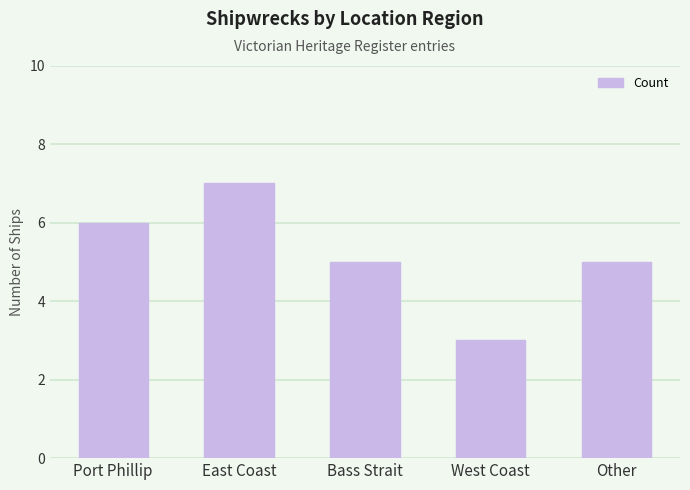

What is the change in value from Port Phillip to Other?

-1